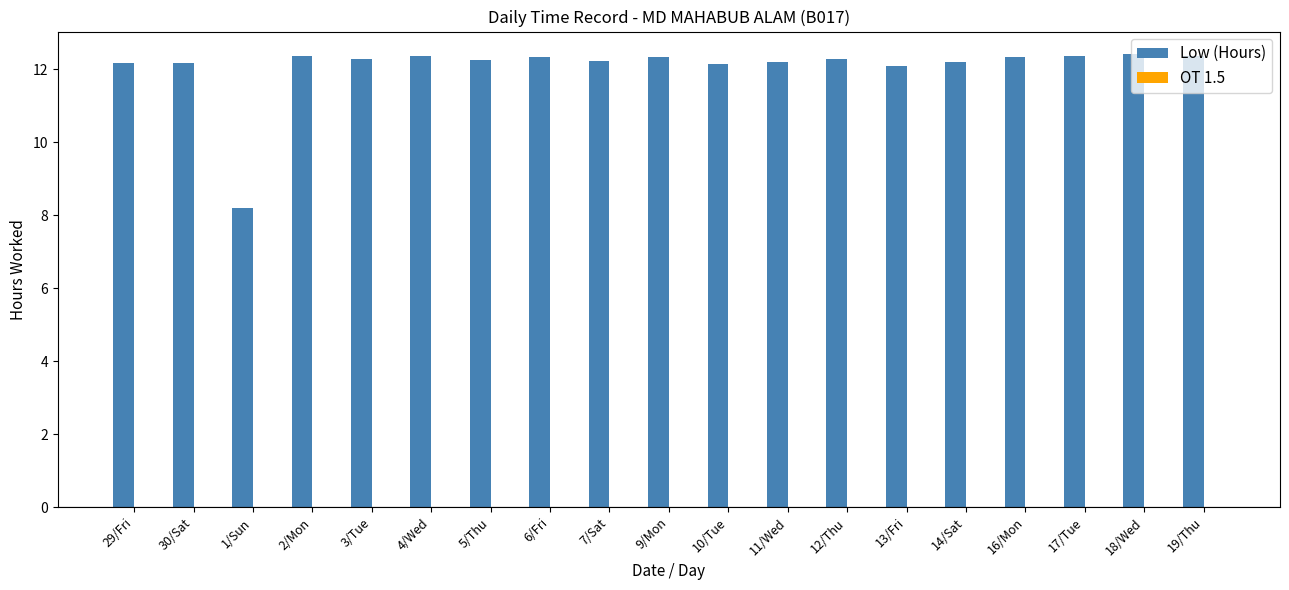

Which has a higher value, 12/Thu or 1/Sun?

12/Thu